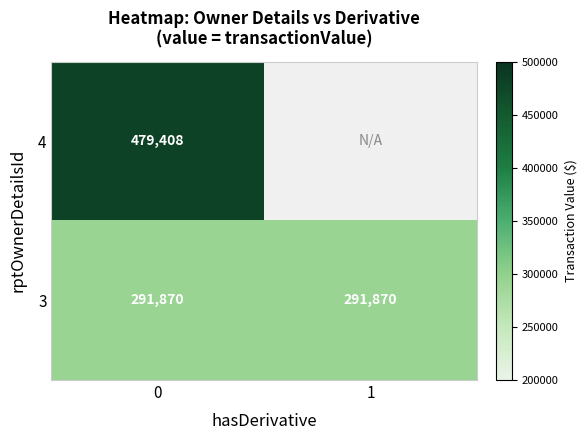

Rank the series at 0 from lowest to highest value.

3, 4